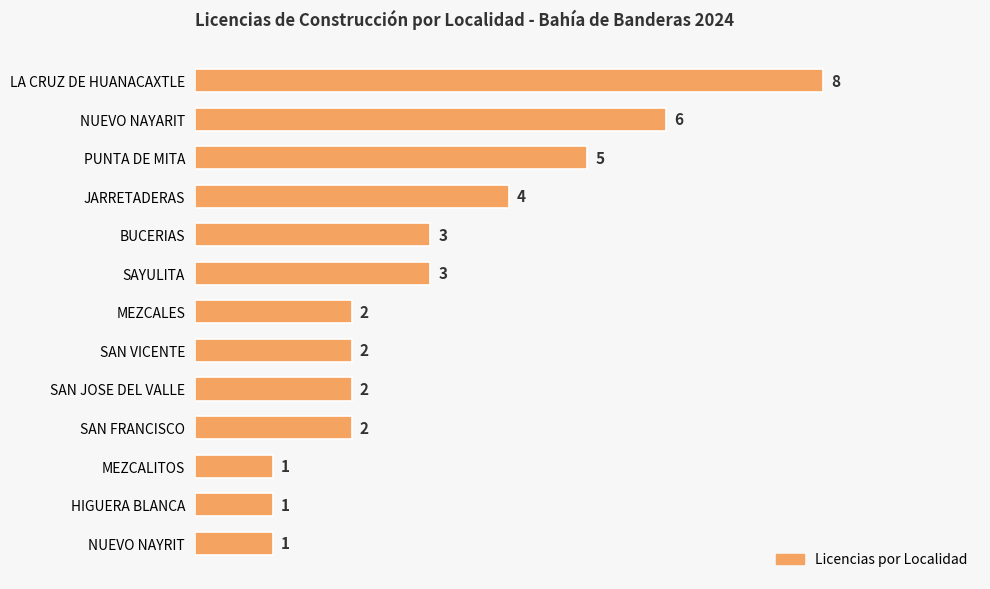

What is the maximum value shown in the chart?

8